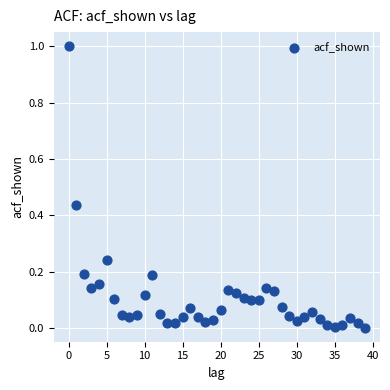

What is the range of Y values (max minus min)?

1.0